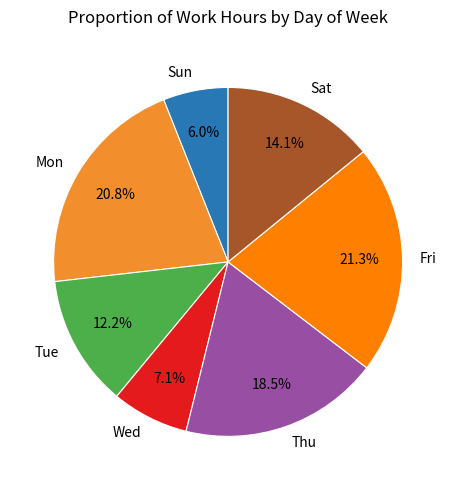

What percentage is NOT represented by Fri?

78.7%